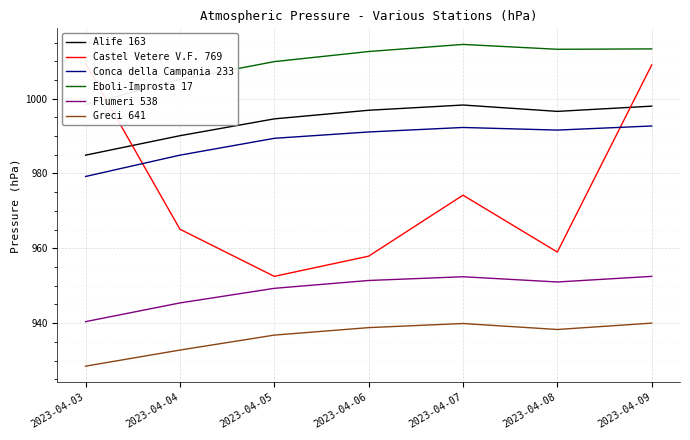

Where is the first local minimum for Conca della Campania 233?

2023-04-08